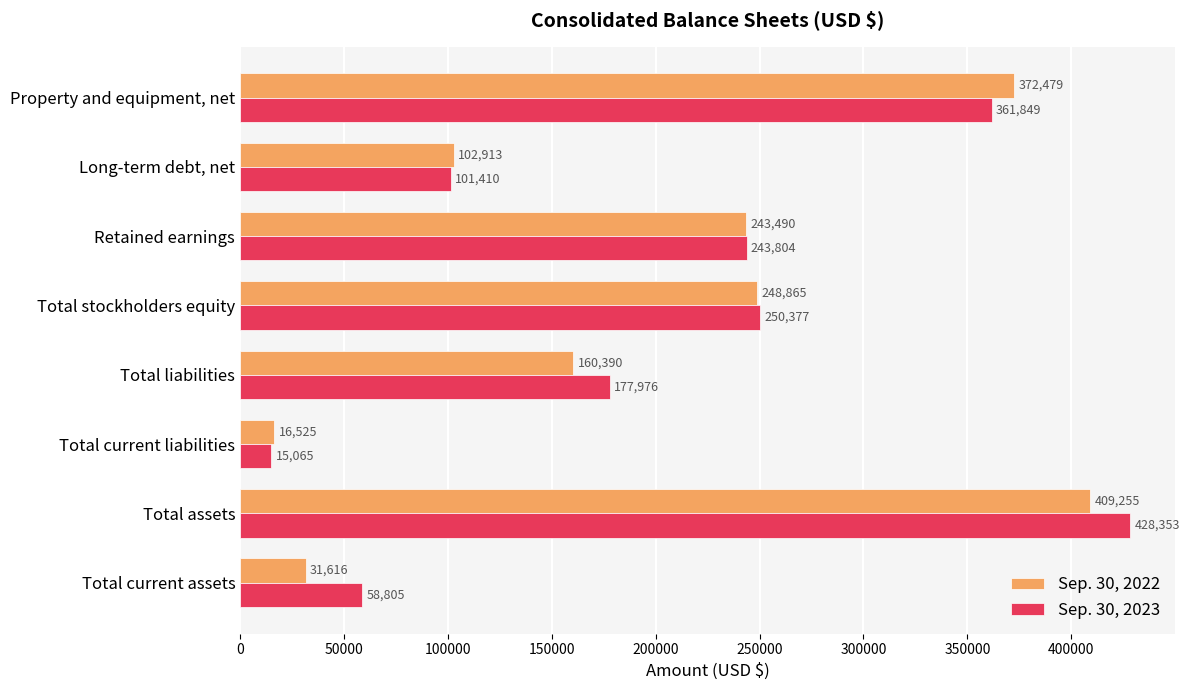

At which category is the sum across all series the highest?

Total assets